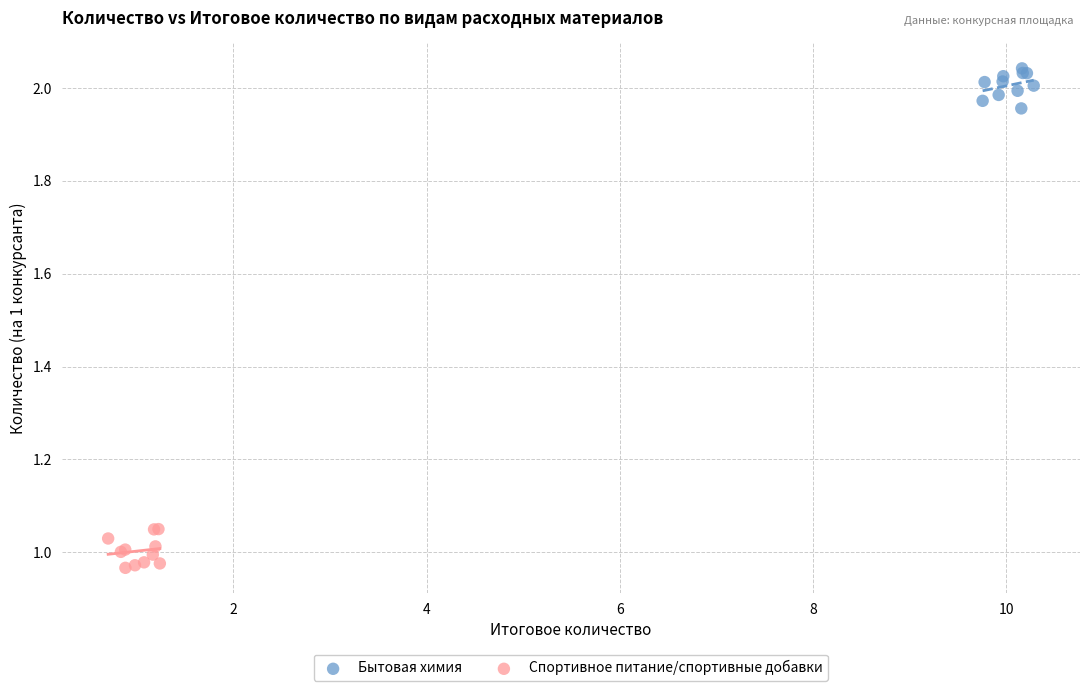

Which series contains the highest Y value?

Бытовая химия